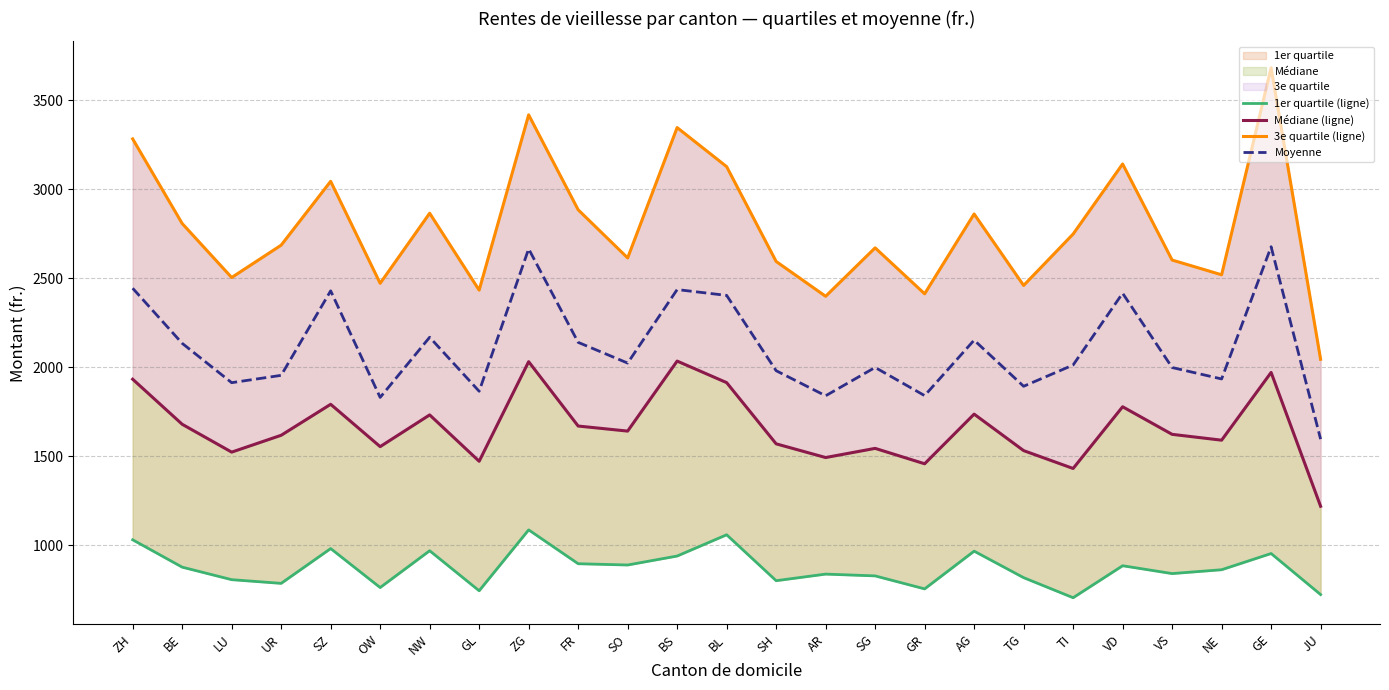

What is the lowest value of the Moyenne series?

1595.3